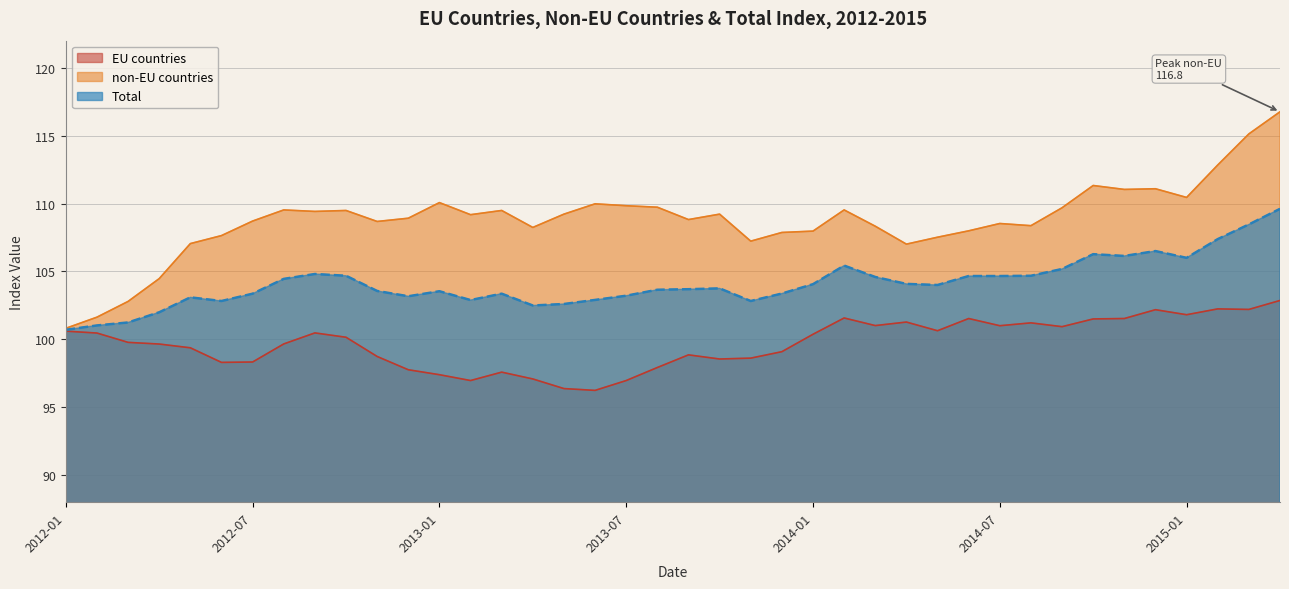

How many lines are shown in the chart?

3